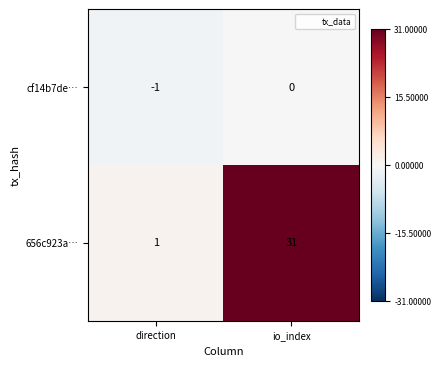

At which label is 656c923a… closest to 16?

direction